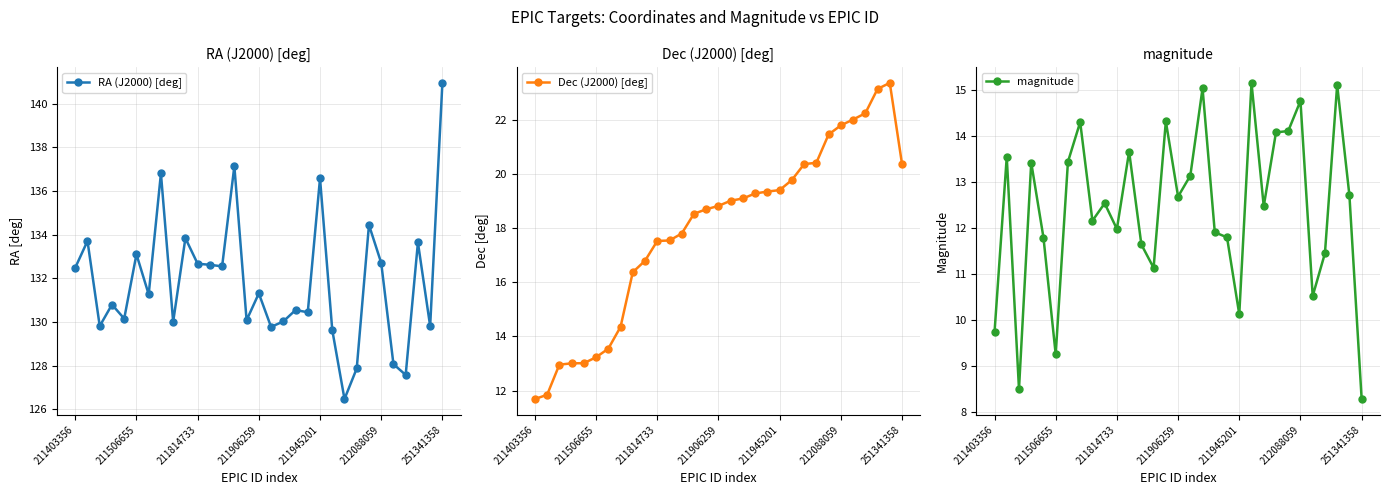

At which label does RA (J2000) [deg] first exceed 131?

211403356